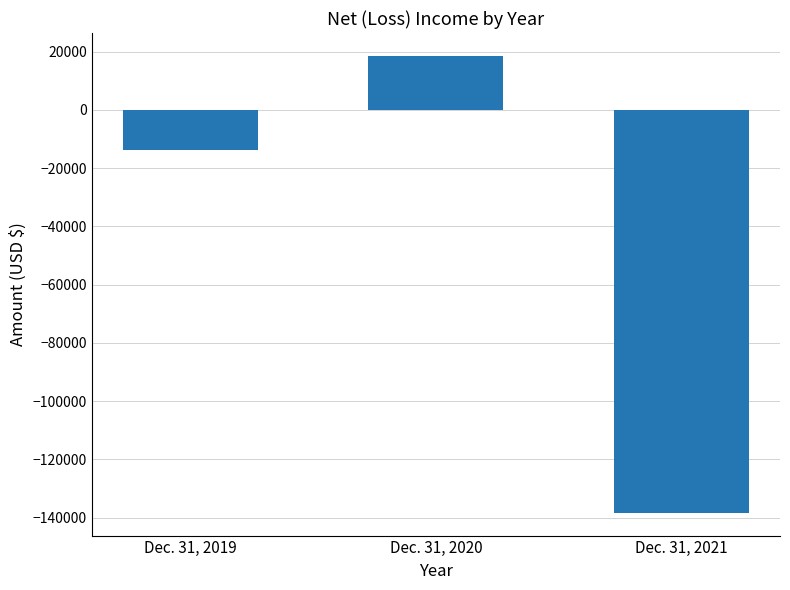

What is the difference between the maximum and minimum values?

156892